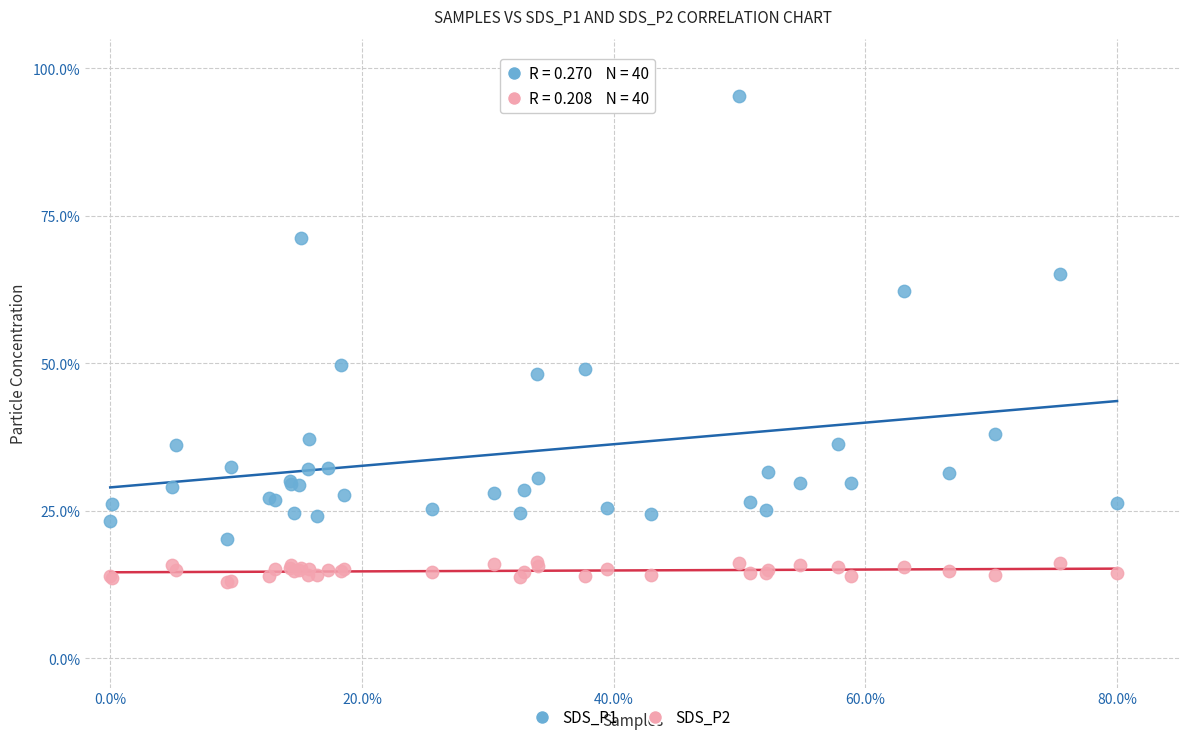

Which series has the widest spread of Y values?

SDS_P1